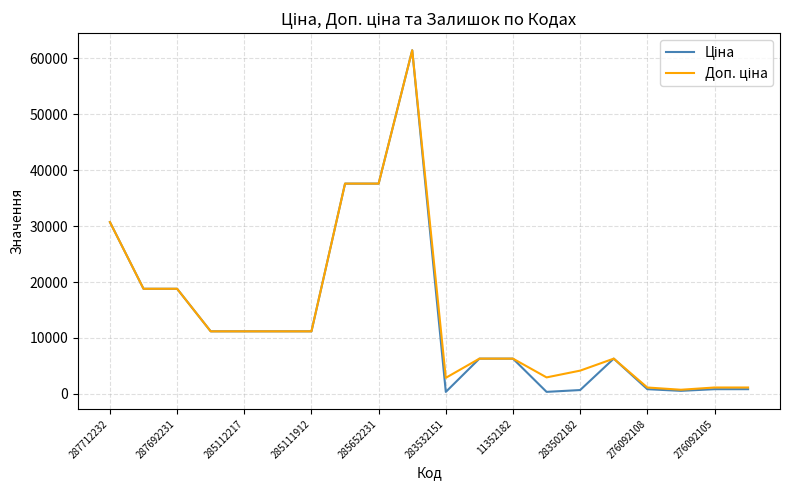

What is the greatest value displayed?

61434.3